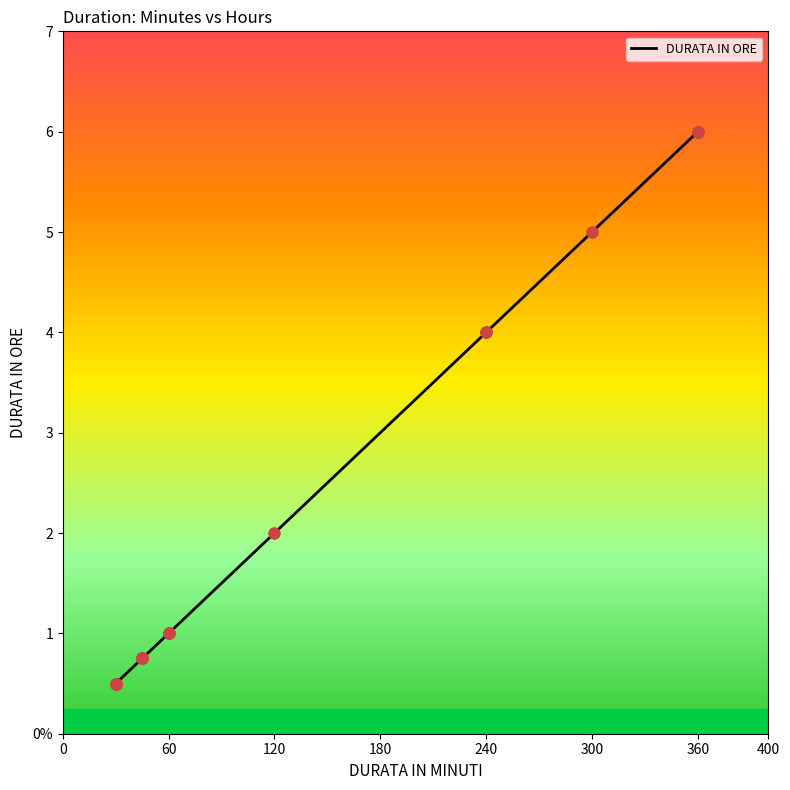

What is the change in value from 240 to 360?

+2.0